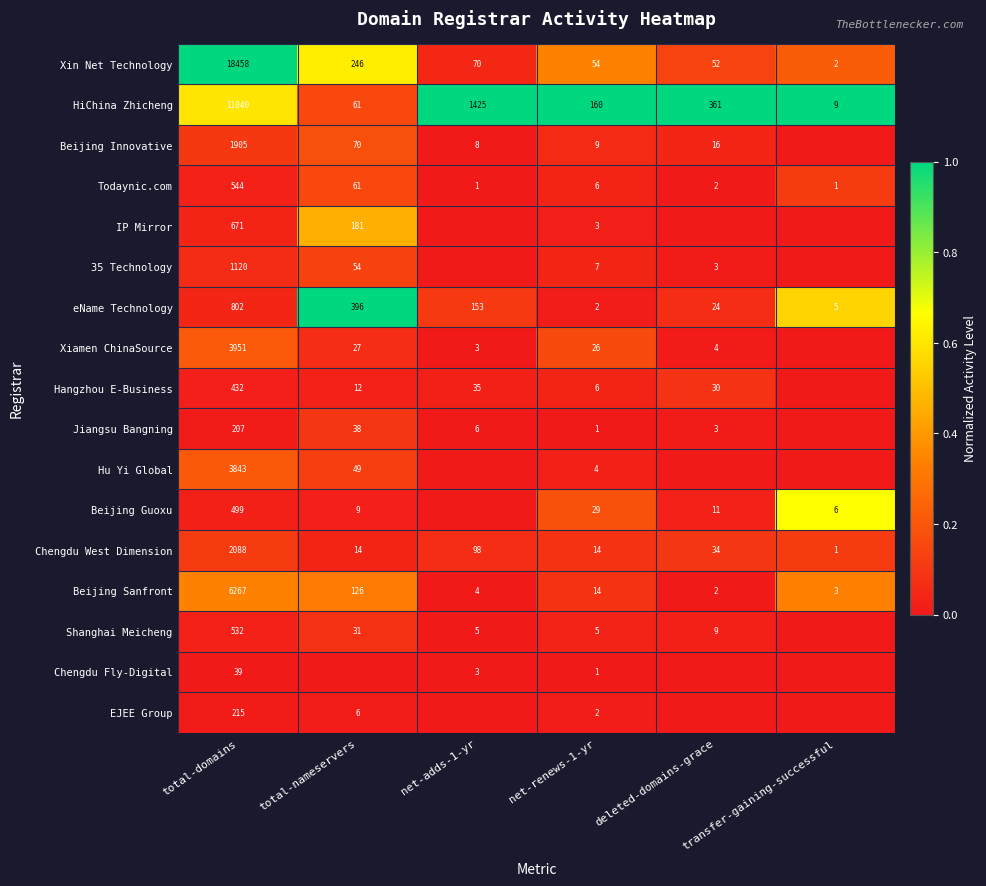

What is the sum of all Chengdu West Dimension values?

2249